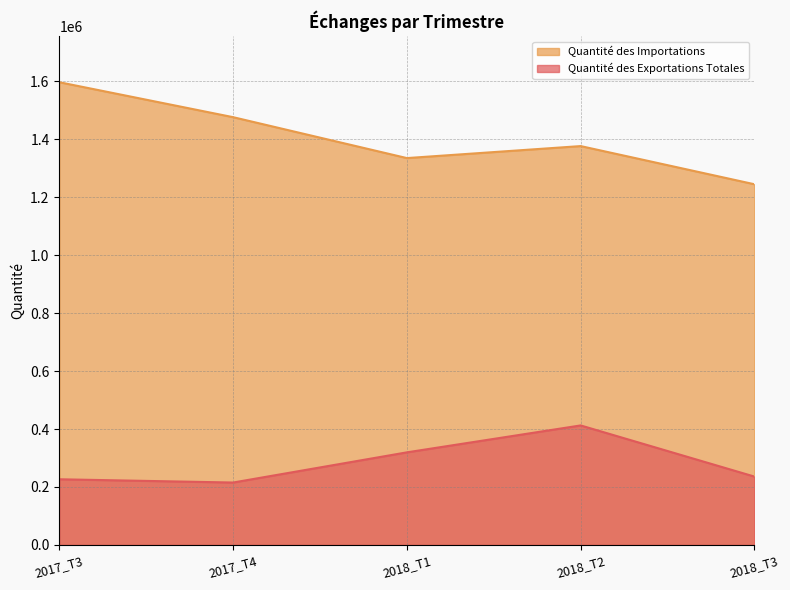

Rank the series by their maximum value, from lowest to highest.

Quantité des Exportations Totales, Quantité des Importations